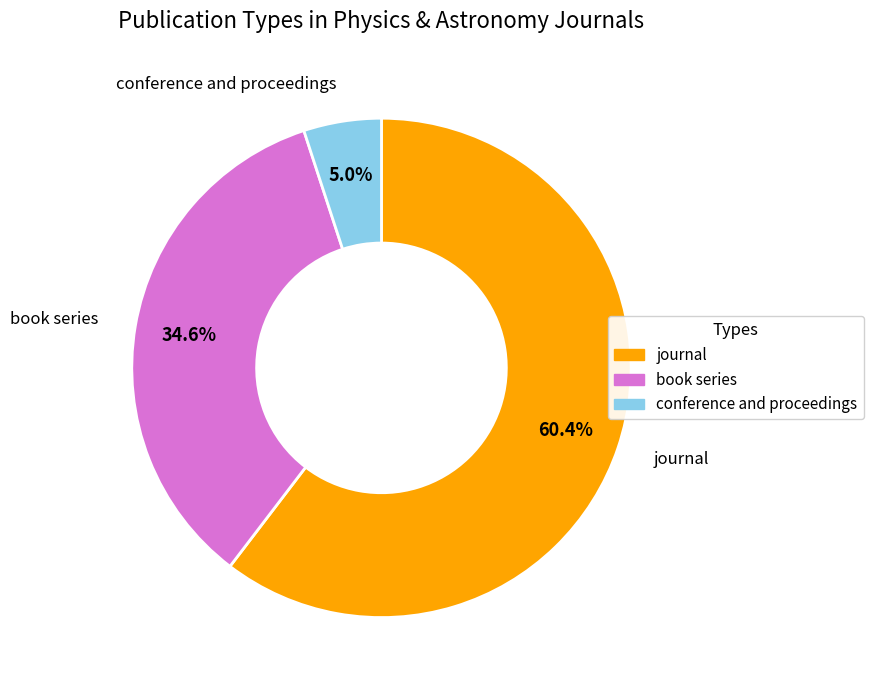

What is the smallest slice in the pie chart?

conference and proceedings